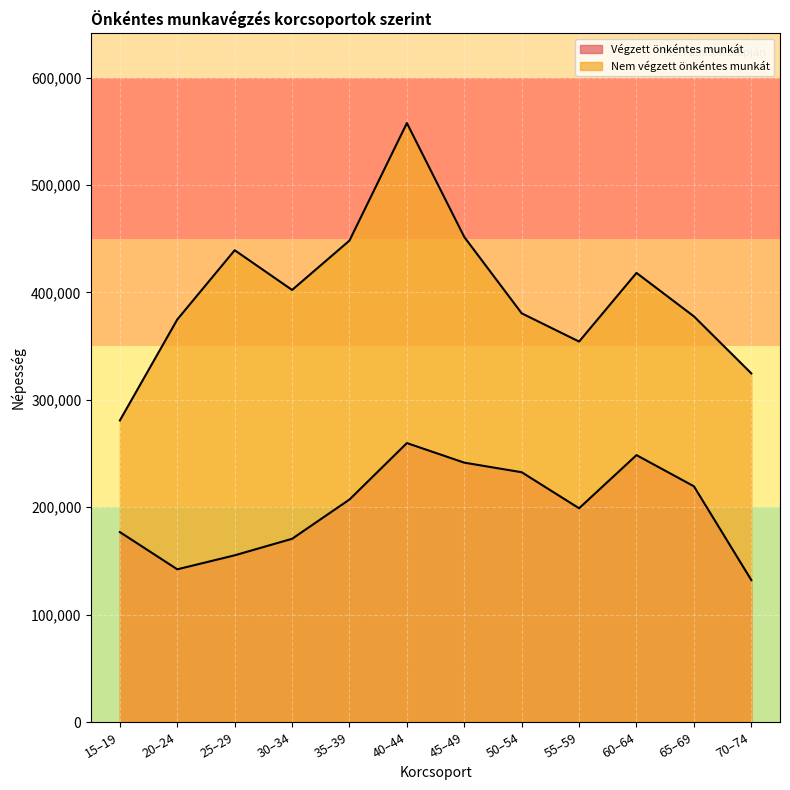

At which category does the chart reach its peak across all series?

40–44